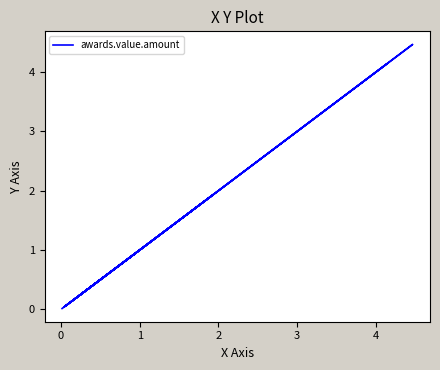

What is the value of the 11th point from the left?

0.5